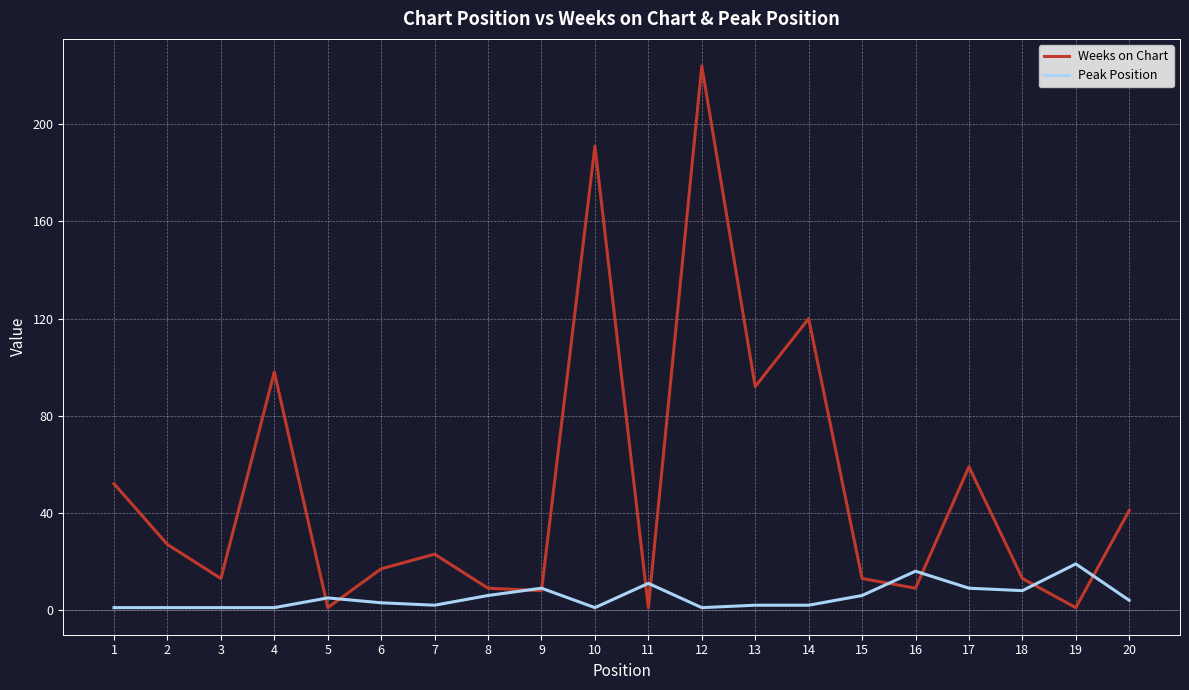

At which label does Weeks on Chart reach its peak?

12